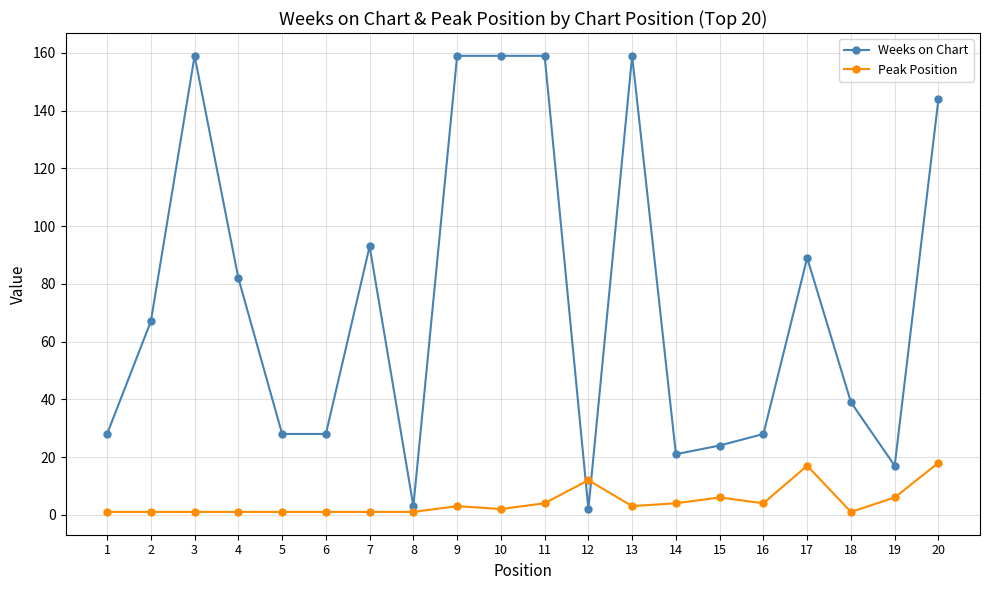

How many intersections are there between Weeks on Chart and Peak Position?

2